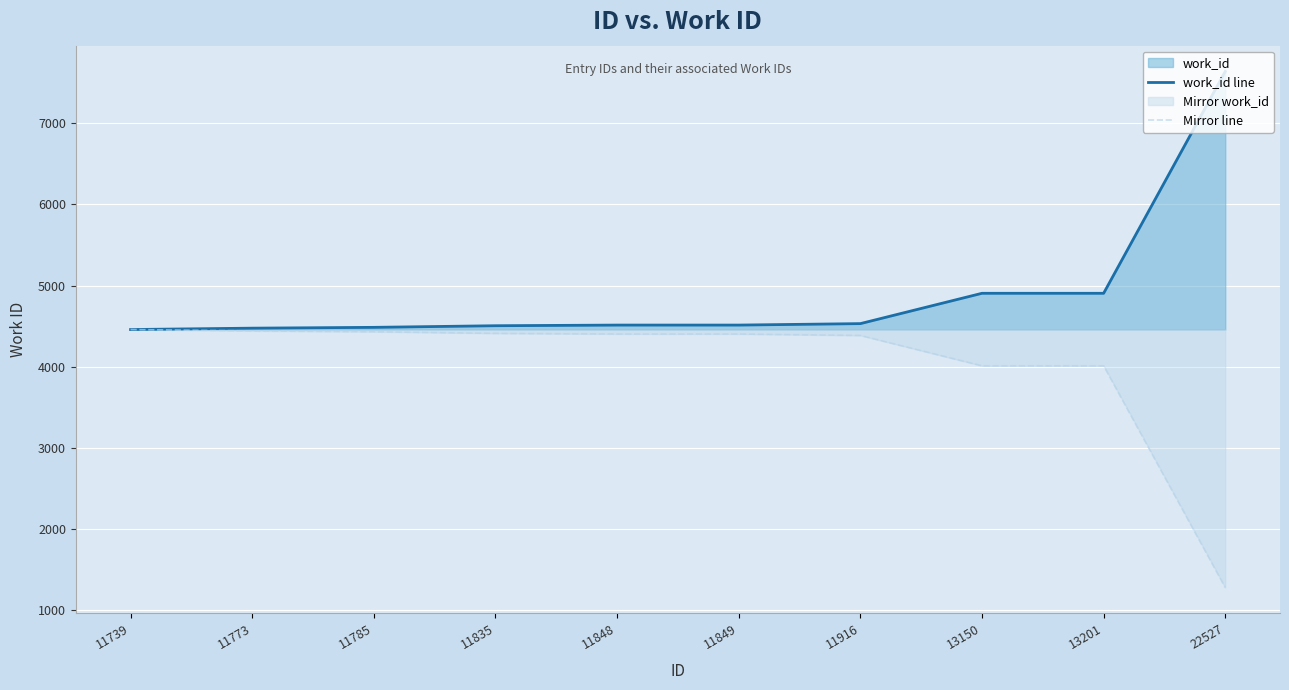

What is the highest value of the Mirror line series?

4458